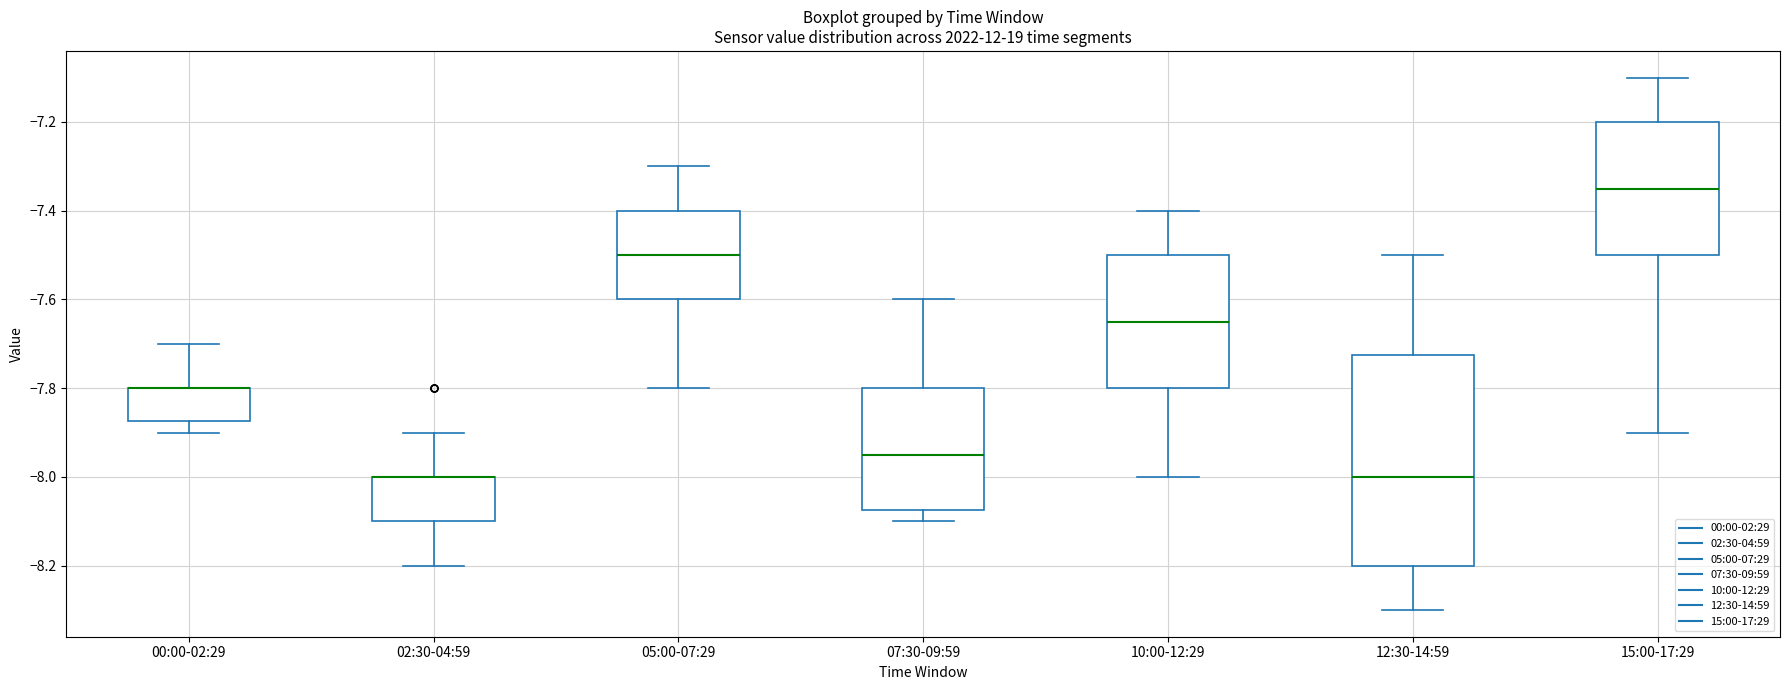

Reading left to right, read every box against the y-axis: the position of its median line, the range the box covers, and the ends of its whiskers. The values are not printed on the chart, so give them approximately, as read against the axis.

00:00-02:29: median -7.80 (drawn on the box's upper edge), box -7.88 to -7.80, whiskers -7.90 to -7.70
02:30-04:59: median -8.00 (drawn on the box's upper edge), box -8.10 to -8.00, whiskers -8.20 to -7.90
05:00-07:29: median -7.50, box -7.60 to -7.40, whiskers -7.80 to -7.30
07:30-09:59: median -7.94, box -8.08 to -7.80, whiskers -8.10 to -7.60
10:00-12:29: median -7.64, box -7.80 to -7.50, whiskers -8.00 to -7.40
12:30-14:59: median -8.00, box -8.20 to -7.72, whiskers -8.30 to -7.50
15:00-17:29: median -7.34, box -7.50 to -7.20, whiskers -7.90 to -7.10